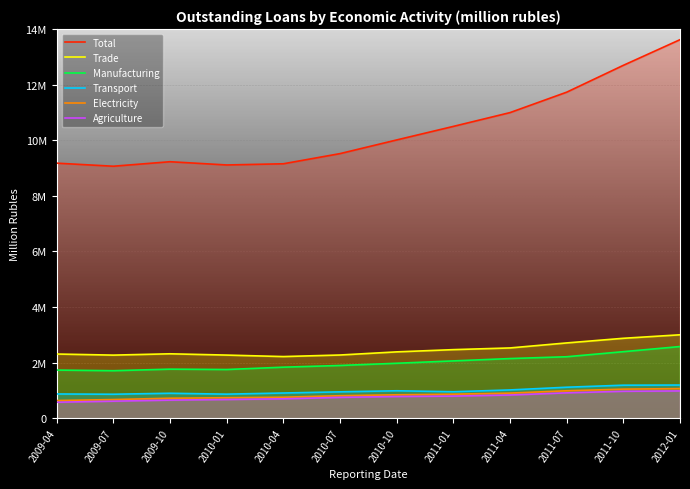

Between 2010-04 and 2011-07, which series saw the biggest shift?

Total